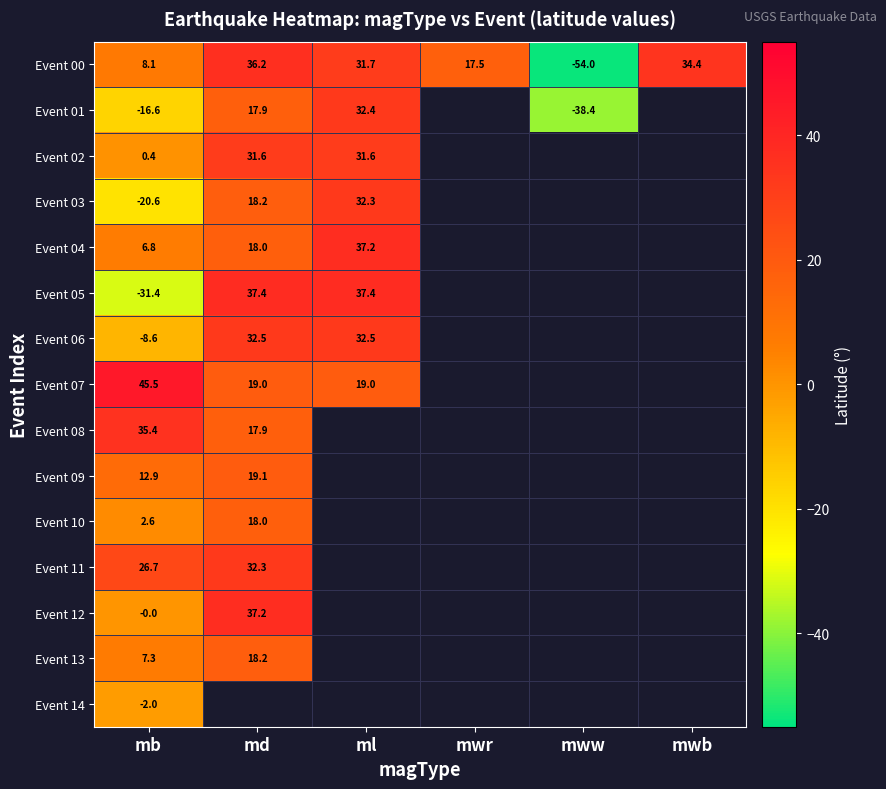

Which category has the highest value in the Event 00 series?

md